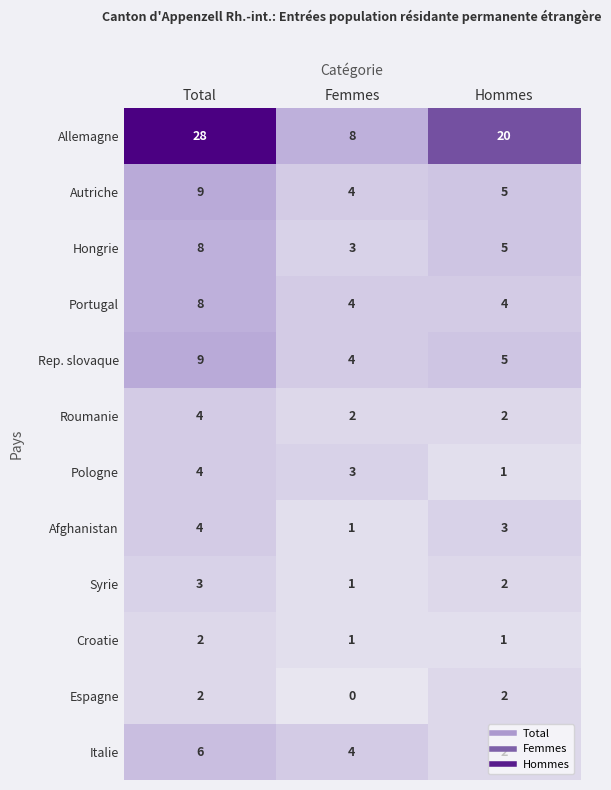

What value does the Hongrie series have at Total?

8